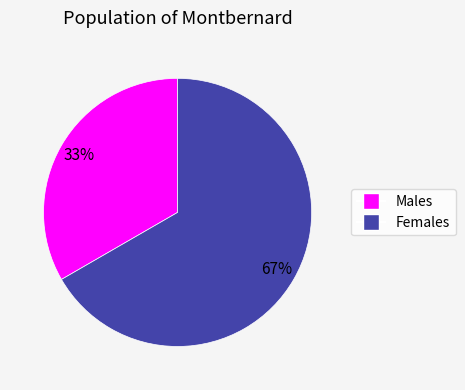

Is there any slice that represents more than half of the pie?

Yes